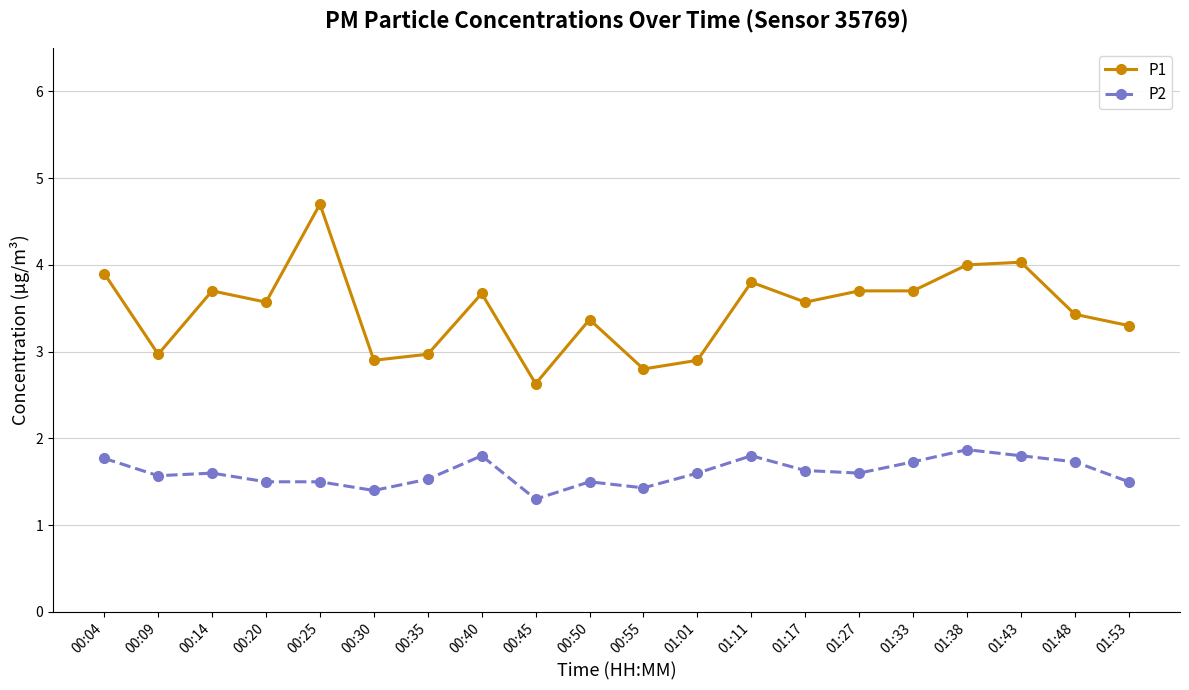

Rank the series by their average value, from highest to lowest.

P1, P2